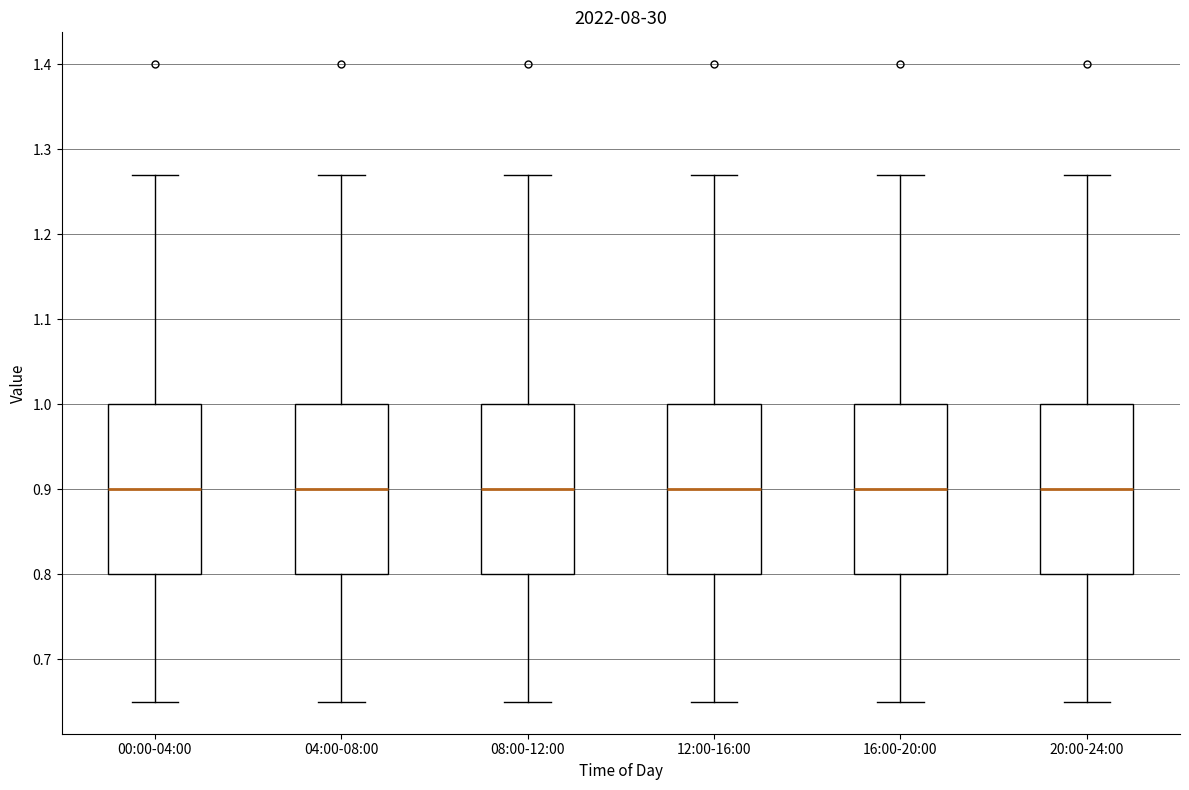

Where does the lower whisker of the box for 08:00-12:00 end on the y-axis? The values are not printed on the chart, so give them approximately, as read against the axis.

0.65